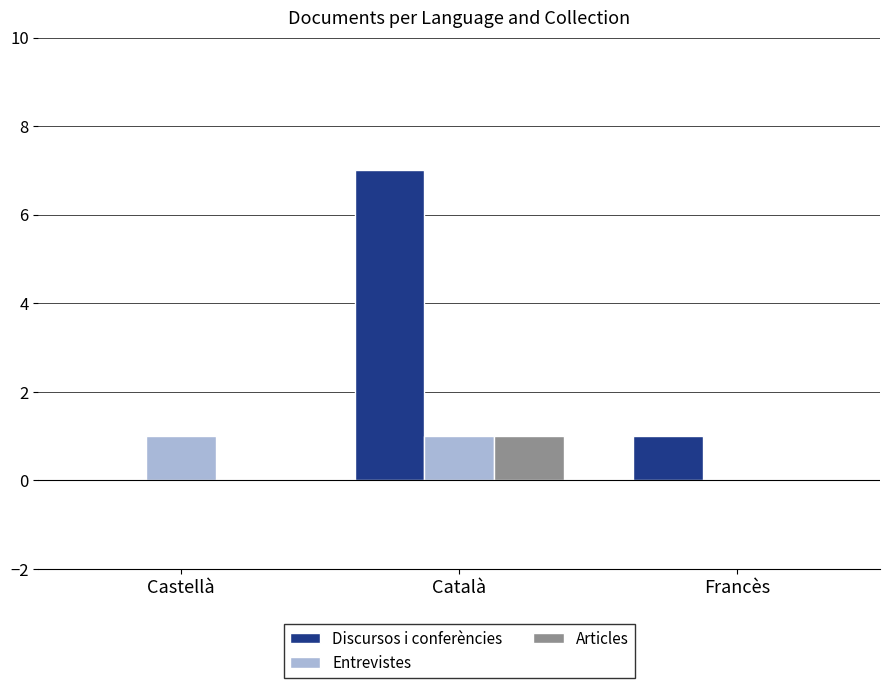

The Discursos i conferències series shows 4 at Català. True or false?

False